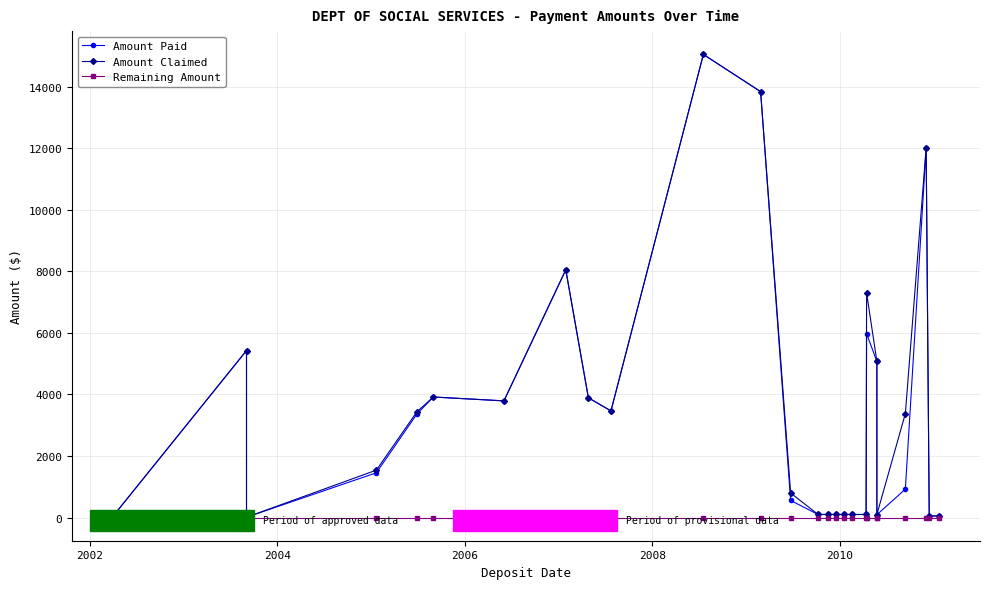

True or false: Amount Paid and Remaining Amount cross at least once.

False